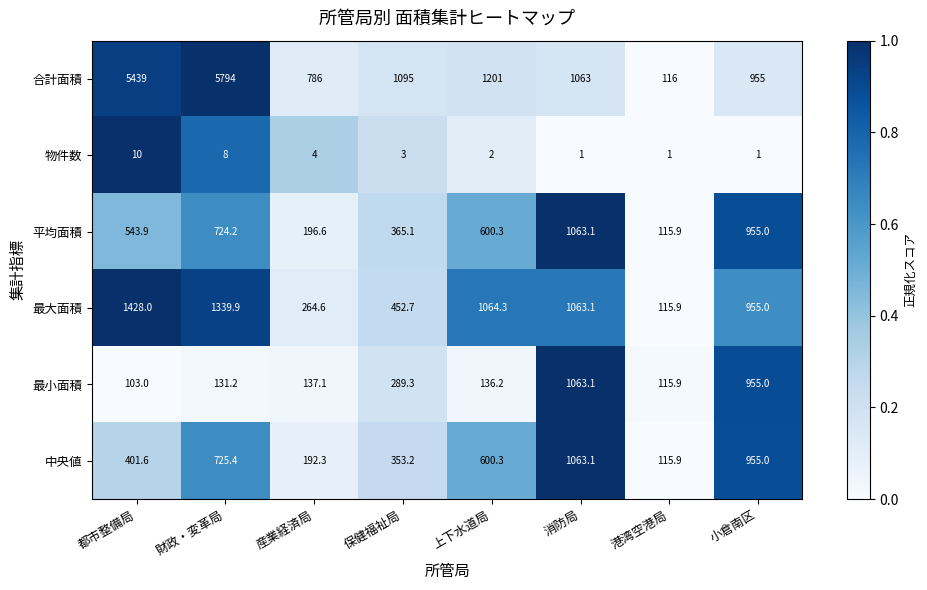

Is it true that 平均面積 equals 150.3 at 保健福祉局?

False